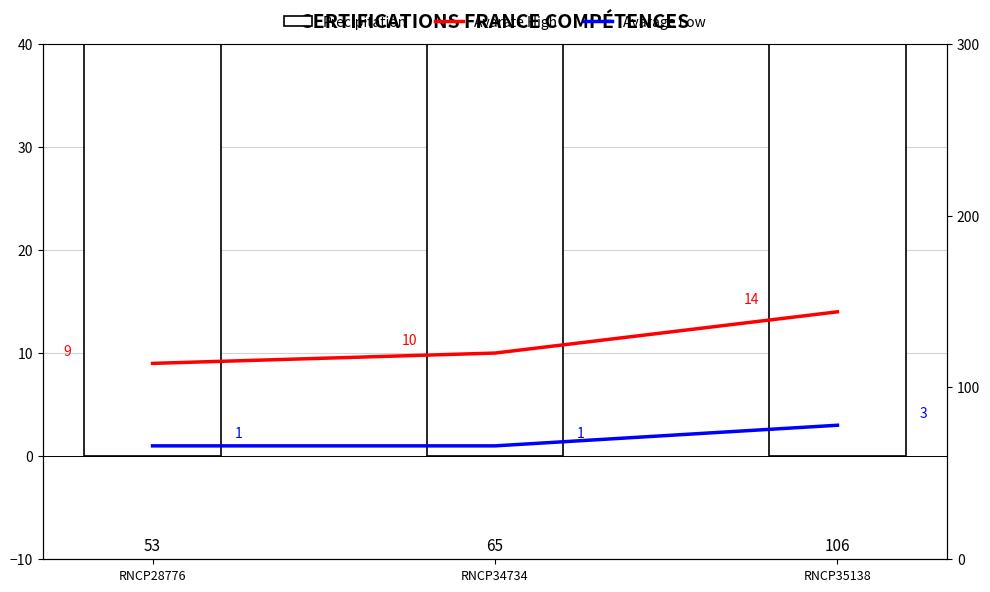

The value of Precipitation at RNCP35138 is 139. True or false?

False